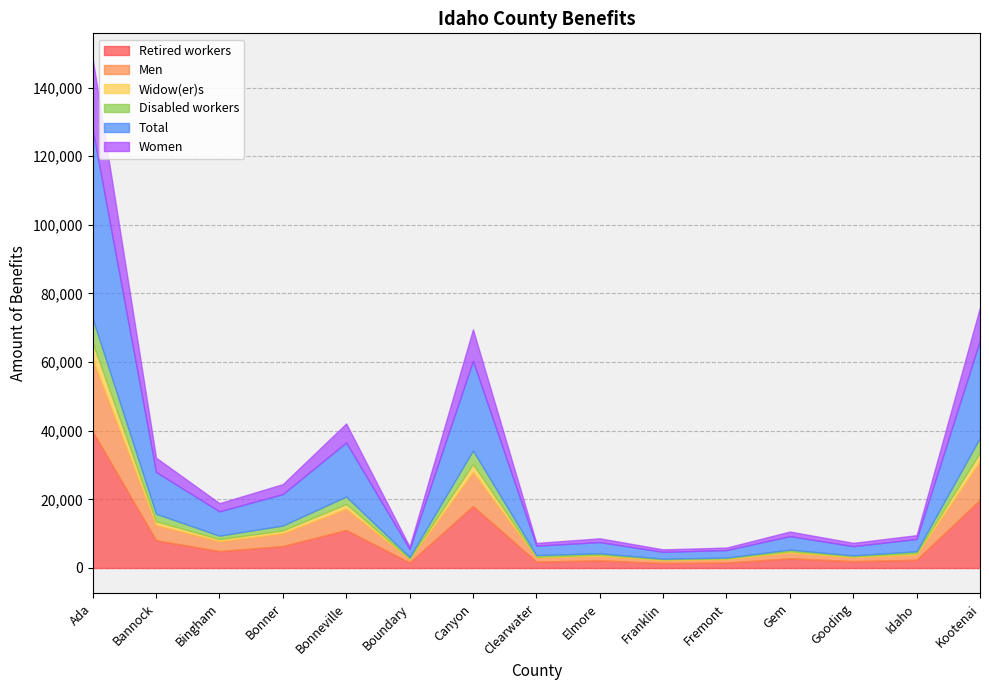

What is the label of the 4th point from the right?

Gem